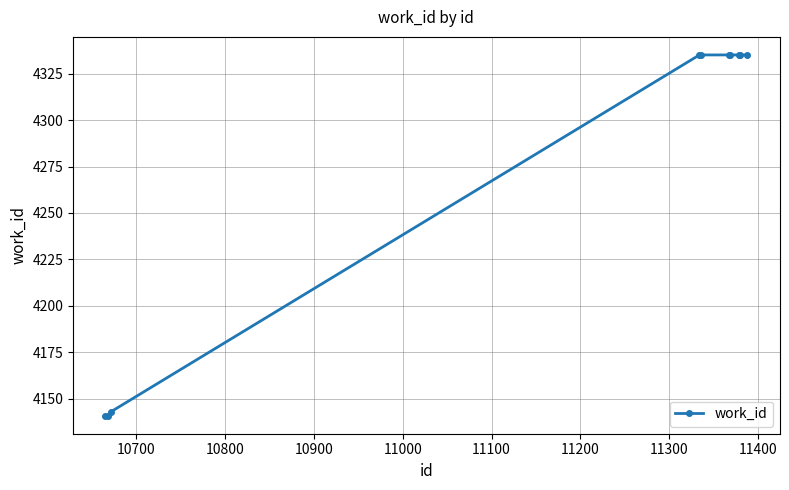

Reading left to right, transcribe all the data shown in this chart.

4141	4141	4143	4335	4335	4335	4335	4335	4335	4335